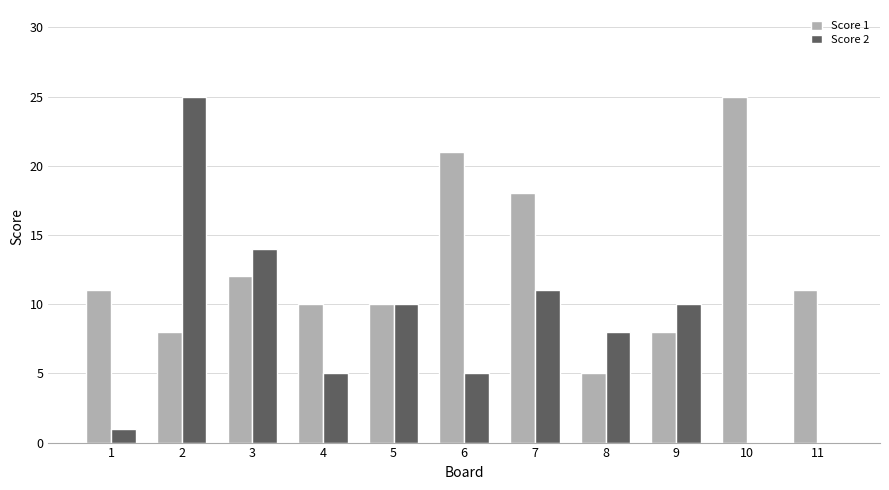

Is it true that Score 1 equals 13 at 2?

False